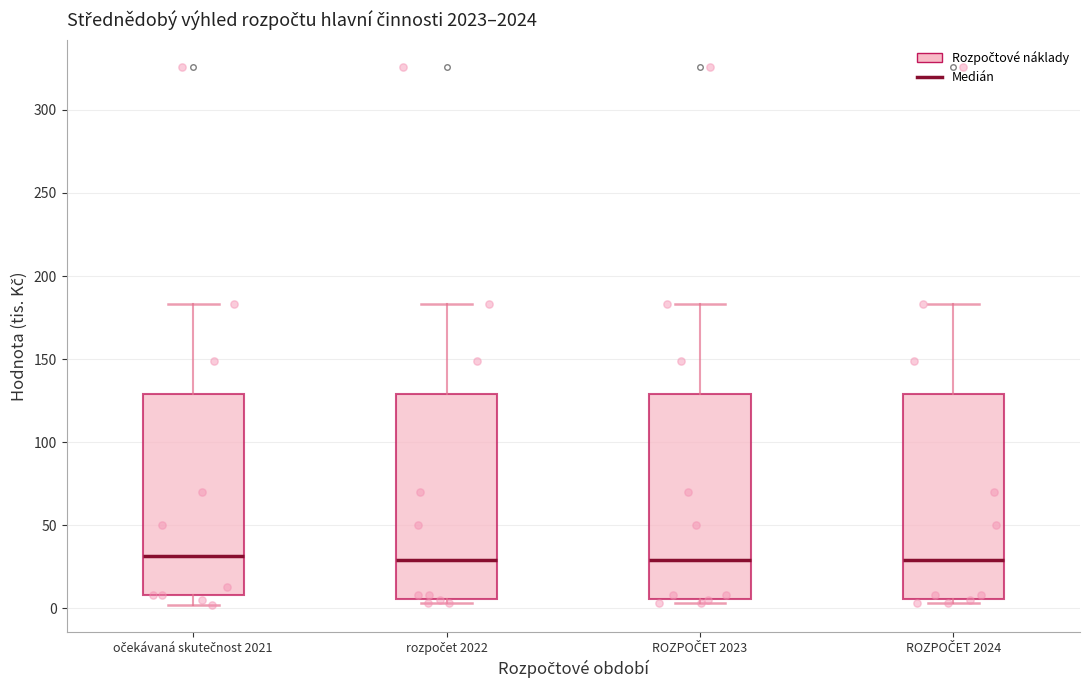

Reading left to right, transcribe this box plot: for each box, give where its median line is, the range the box spans, and where its two whiskers end, as read against the y-axis. The values are not printed on the chart, so give them approximately, as read against the axis.

očekávaná skutečnost 2021: median 30, box 10 to 130, whiskers 0 to 185
rozpočet 2022: median 30, box 5 to 130, whiskers 5 (just below the box's lower edge) to 185
ROZPOČET 2023: median 30, box 5 to 130, whiskers 5 (just below the box's lower edge) to 185
ROZPOČET 2024: median 30, box 5 to 130, whiskers 5 (just below the box's lower edge) to 185